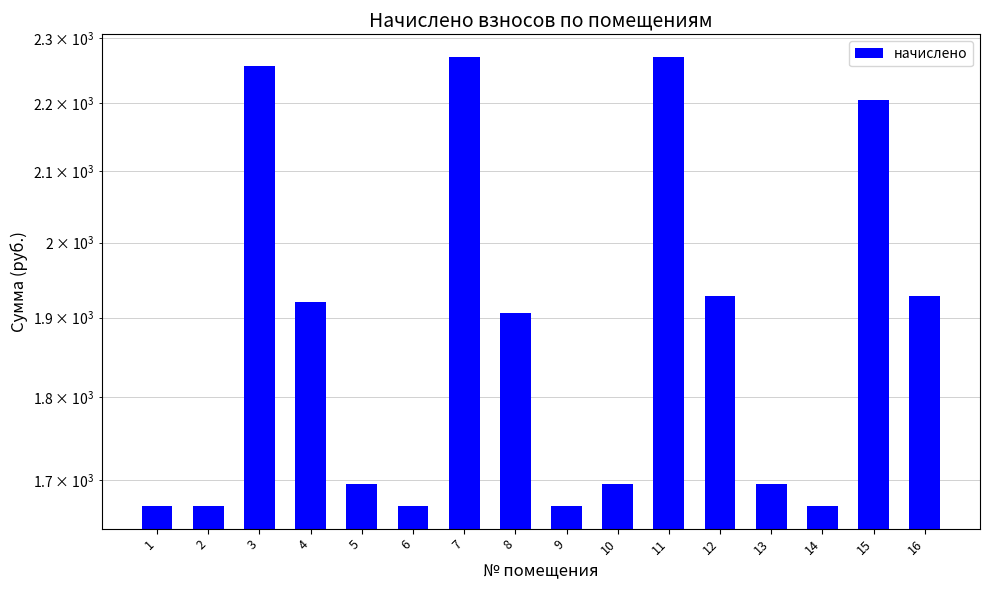

How many values are below 1906?

8